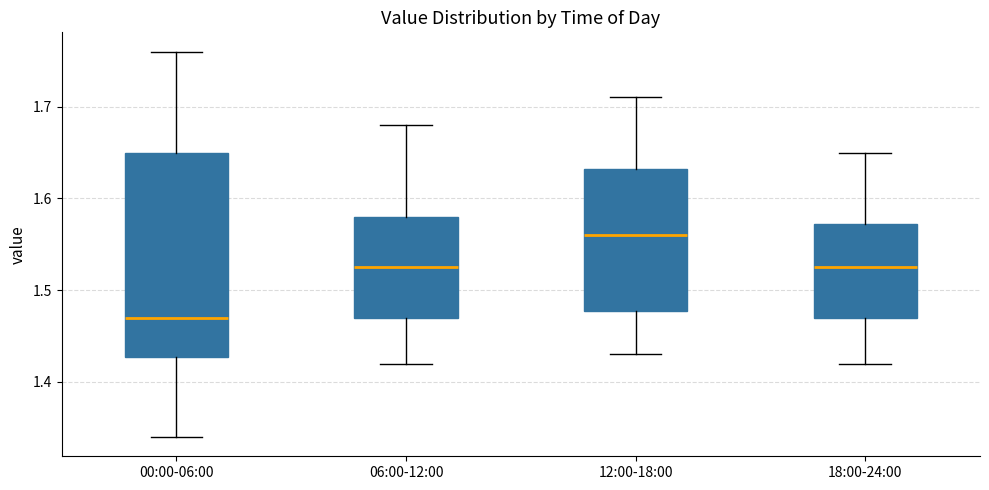

Where does the lower whisker of the box for 12:00-18:00 end on the y-axis? The values are not printed on the chart, so give them approximately, as read against the axis.

1.43